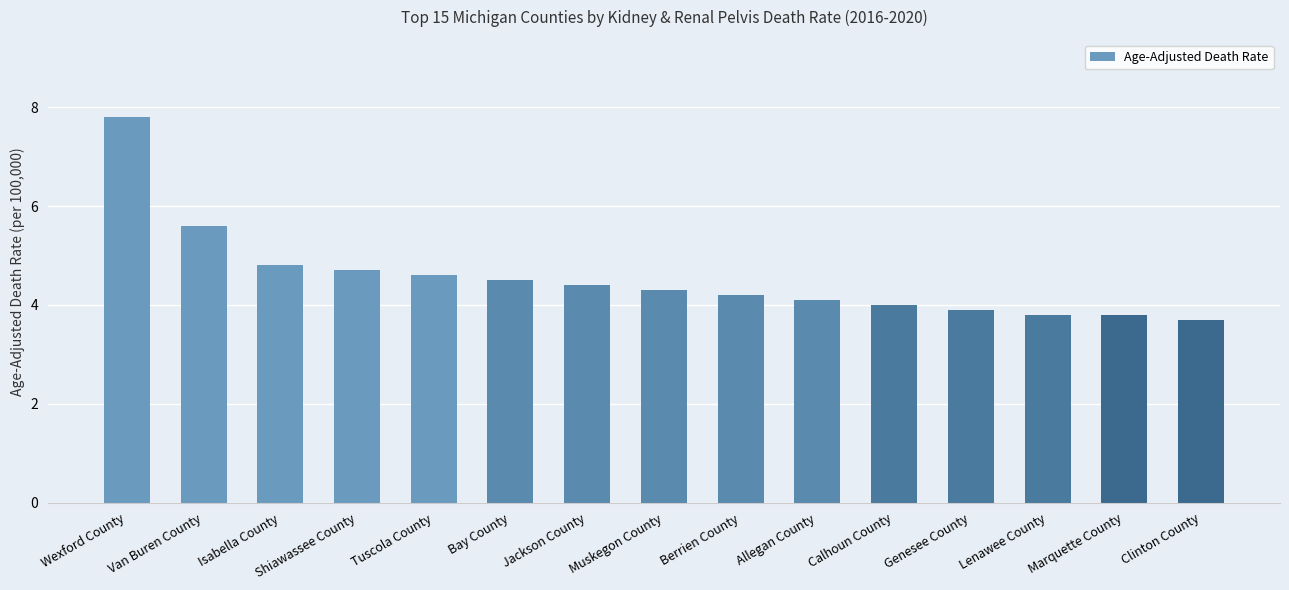

What is the change in value from Berrien County to Allegan County?

-0.1